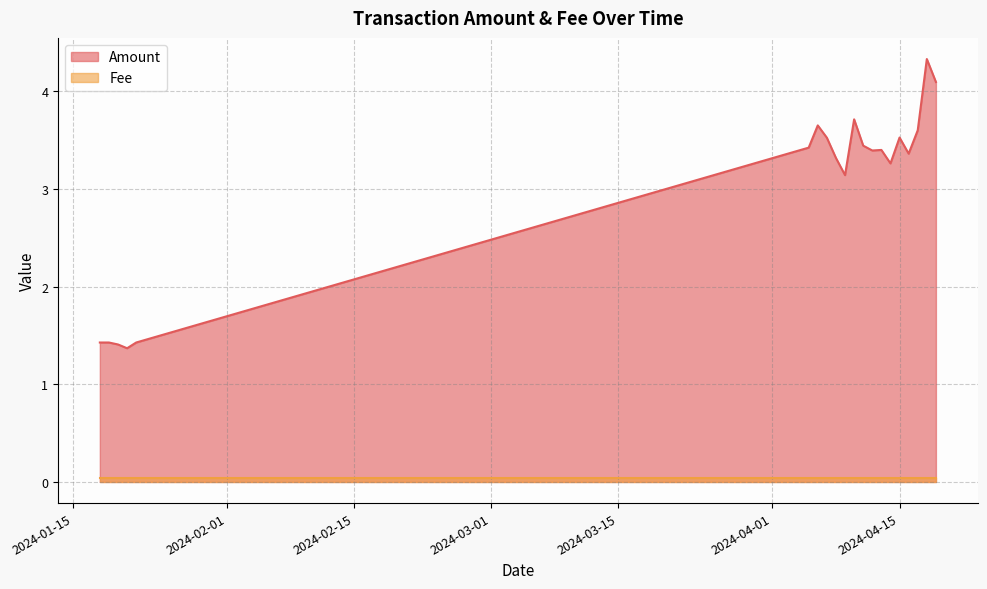

What is the label of the 11th point from the left?

2024-04-09